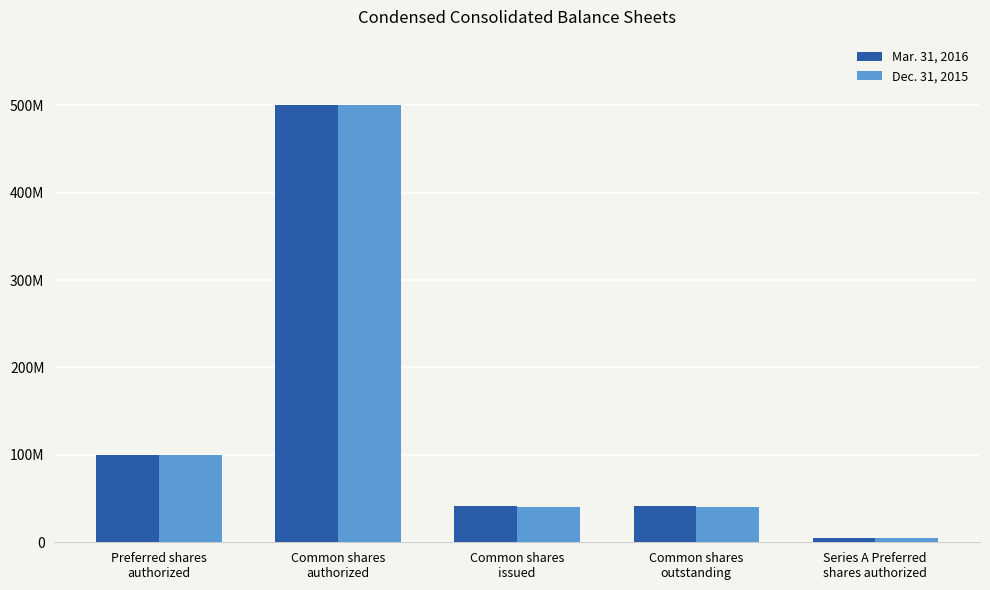

Reading right to left, transcribe all the data shown in this chart.

Mar. 31, 2016: 4807309	41386375	41386375	500000000	100000000
Dec. 31, 2015: 4807309	39936875	39936875	500000000	100000000